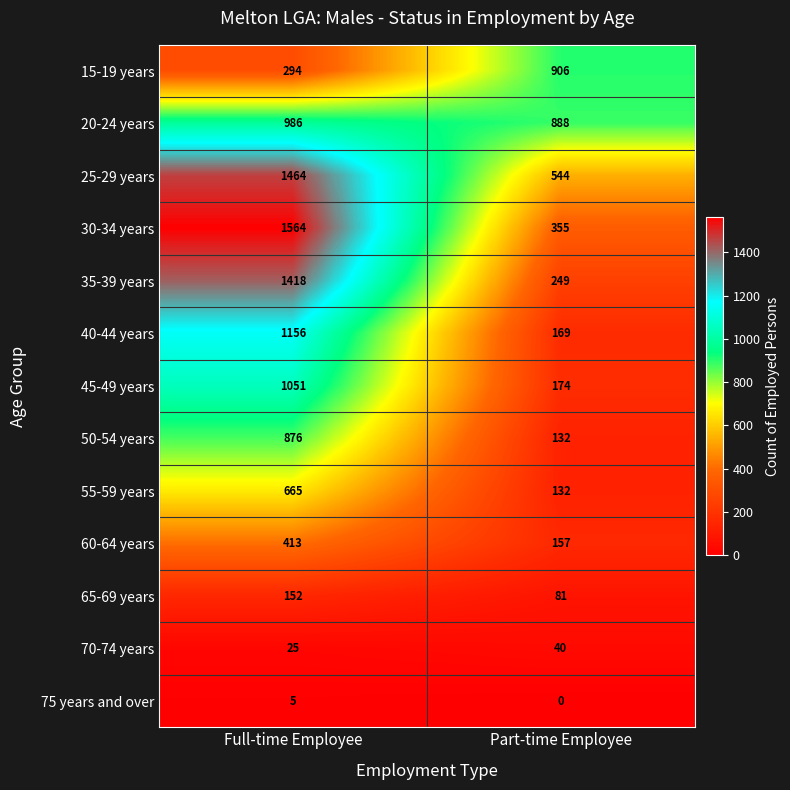

At Full-time Employee, list the series in order from smallest to largest.

75 years and over, 70-74 years, 65-69 years, 15-19 years, 60-64 years, 55-59 years, 50-54 years, 20-24 years, 45-49 years, 40-44 years, 35-39 years, 25-29 years, 30-34 years